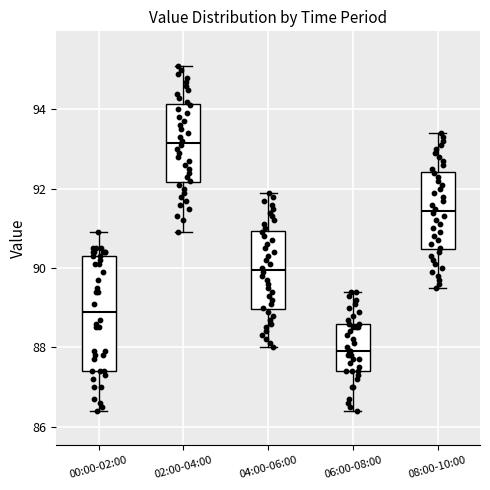

Reading left to right, read every box against the y-axis: the position of its median line, the range the box covers, and the ends of its whiskers. The values are not printed on the chart, so give them approximately, as read against the axis.

00:00-02:00: median 89.0, box 87.4 to 90.4, whiskers 86.4 to 91.0
02:00-04:00: median 93.2, box 92.2 to 94.2, whiskers 91.0 to 95.2
04:00-06:00: median 90.0, box 89.0 to 91.0, whiskers 88.0 to 92.0
06:00-08:00: median 88.0, box 87.4 to 88.6, whiskers 86.4 to 89.4
08:00-10:00: median 91.4, box 90.4 to 92.4, whiskers 89.6 to 93.4